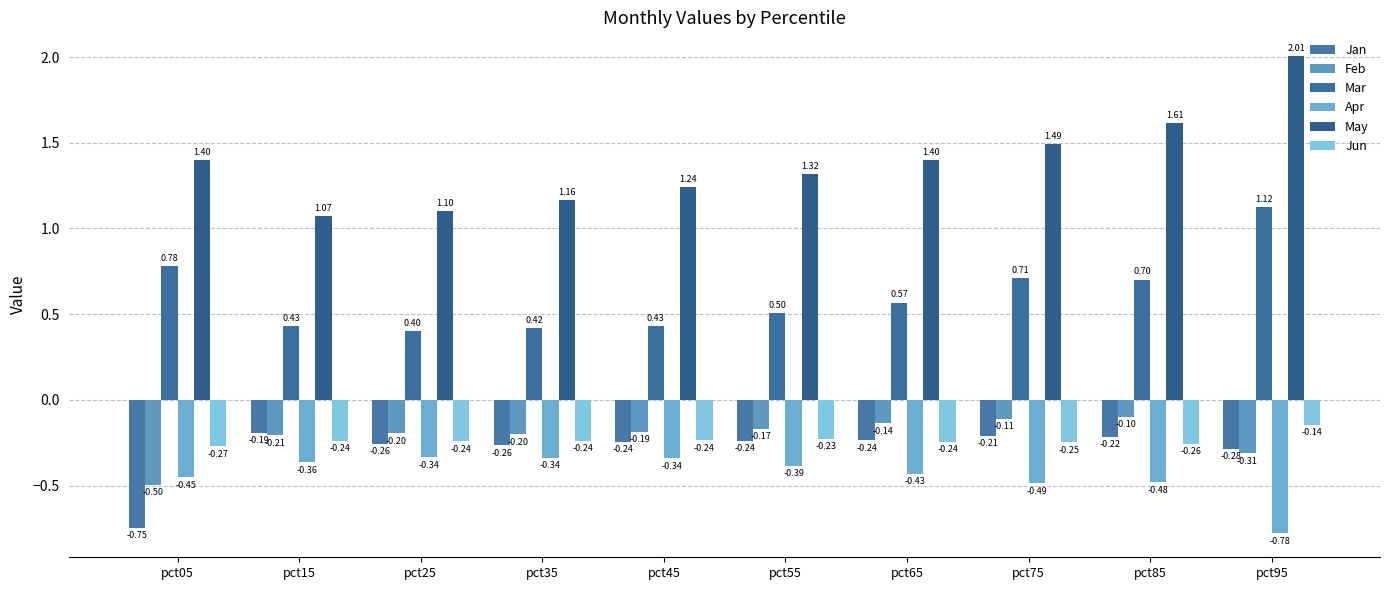

Which category has the lowest value across all series?

pct95